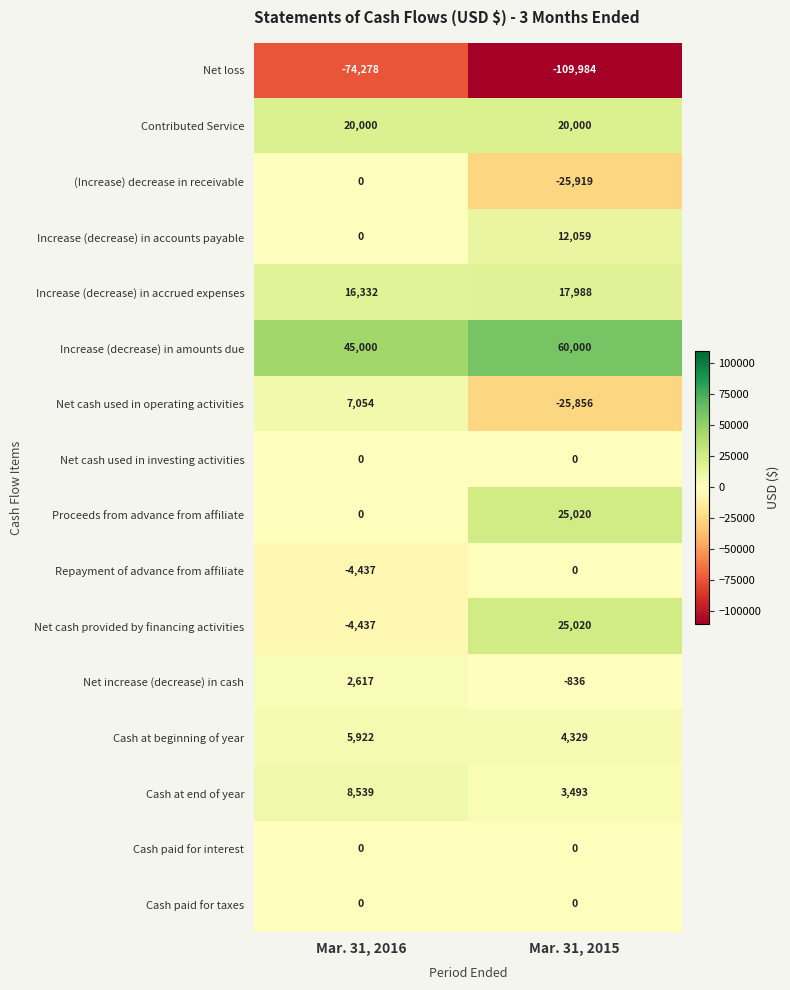

What is the maximum value shown in the chart?

60000